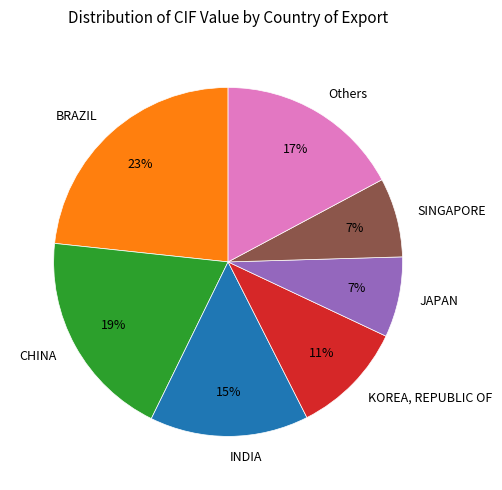

How many segments does this pie chart have?

7